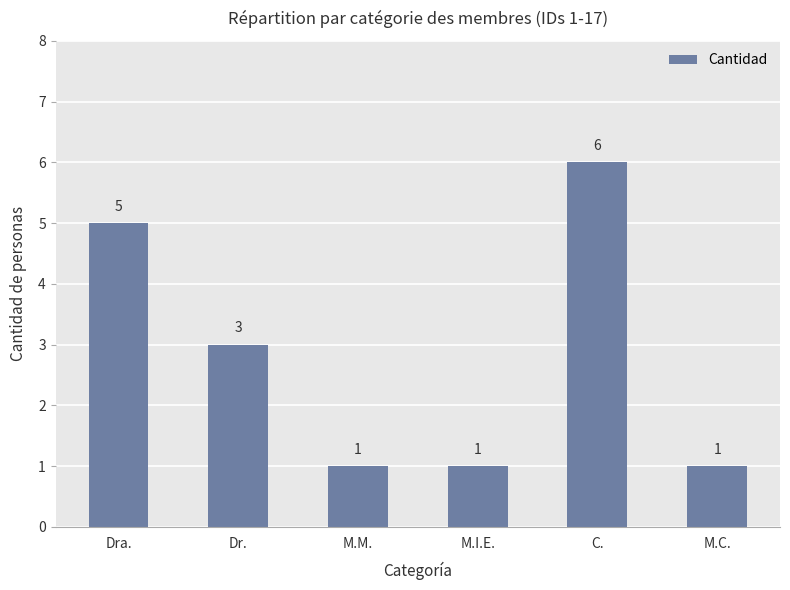

Reading left to right, transcribe all the data shown in this chart.

5	3	1	1	6	1